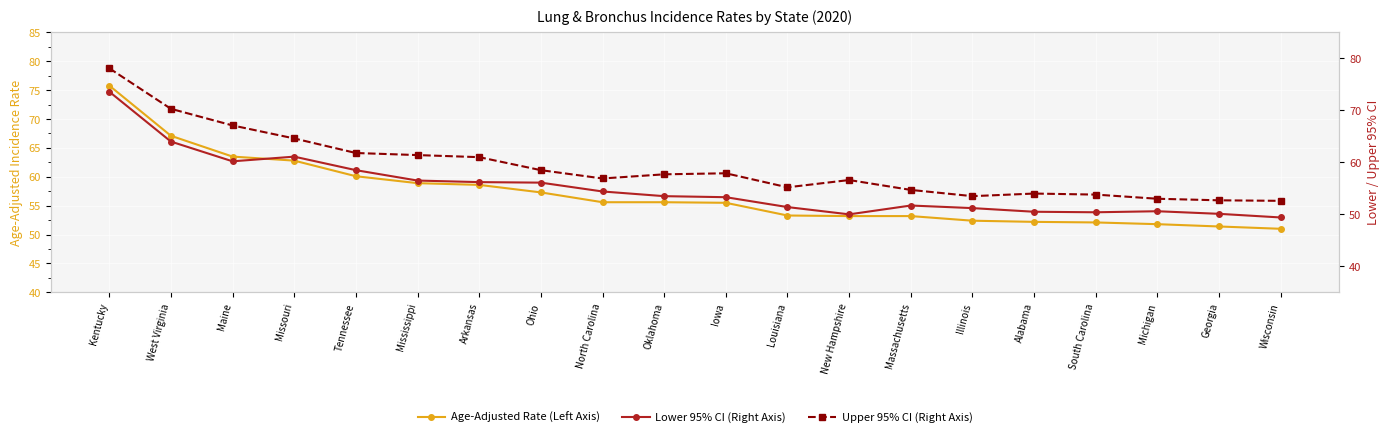

How many values in the Upper 95% CI (Right Axis) series exceed 57?

10